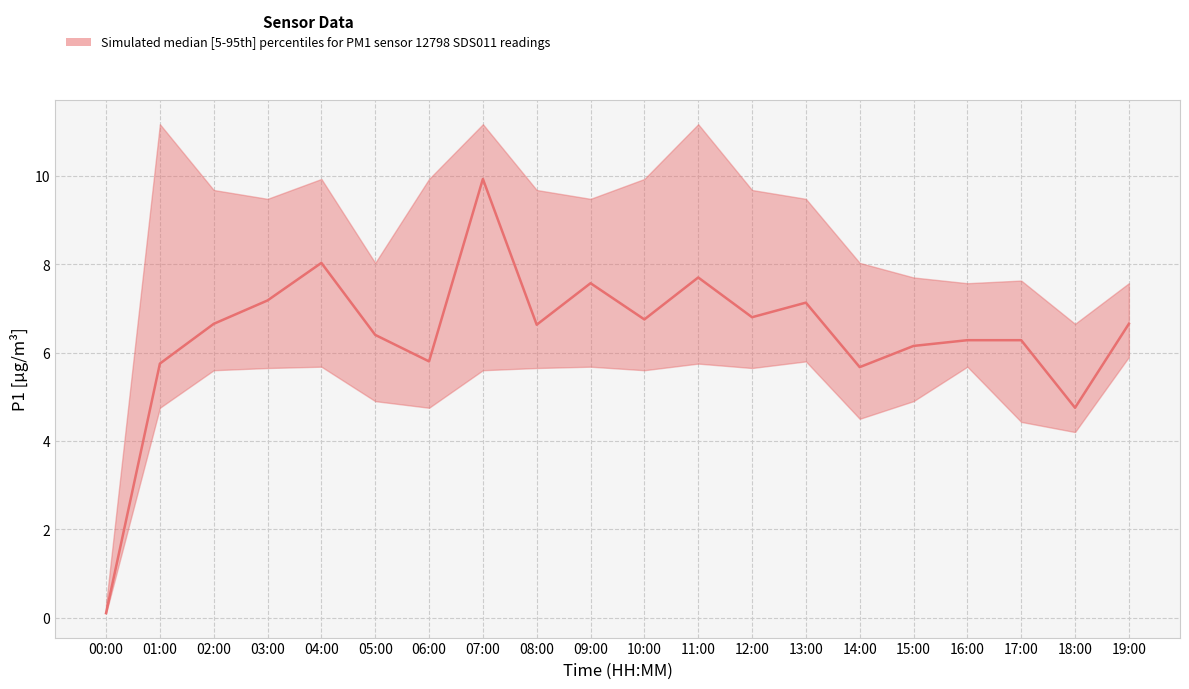

At which category does the chart reach its peak across all series?

07:00